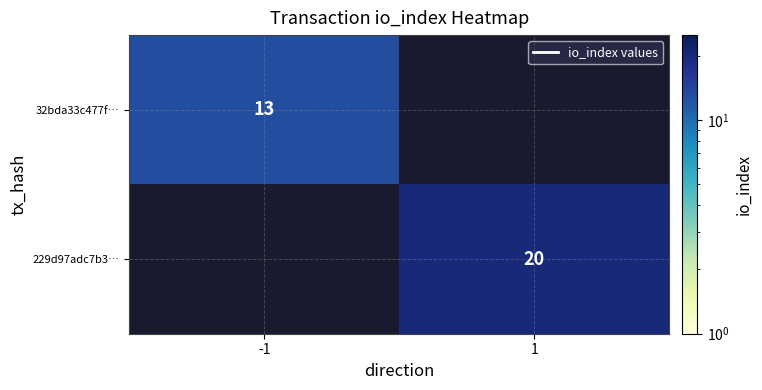

Between 1 and -1, which is larger?

-1